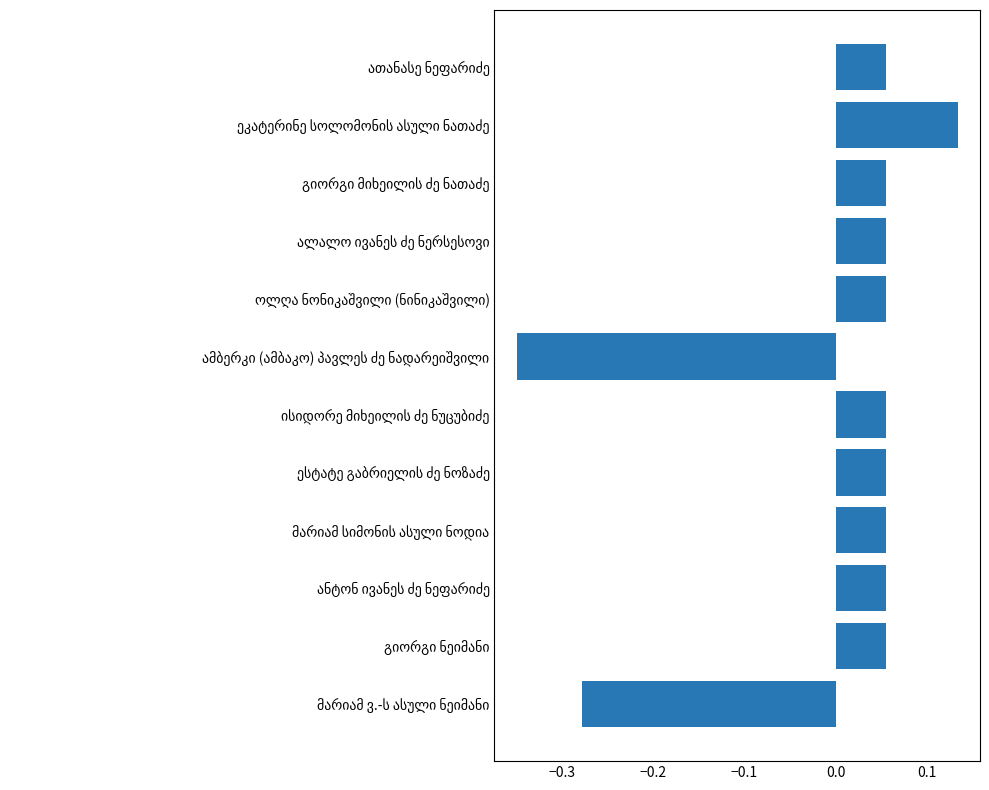

What is the difference between the maximum and minimum values?

0.5